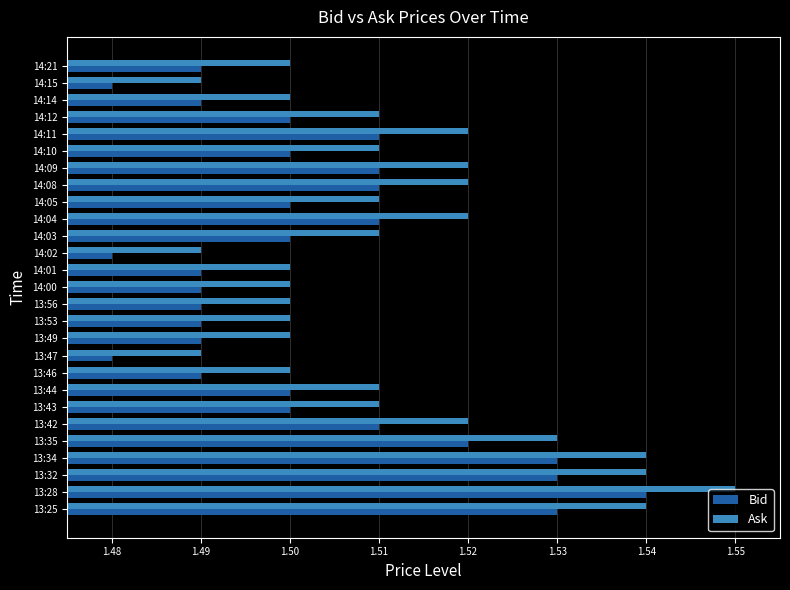

Rank the series by their maximum value, from highest to lowest.

Ask, Bid